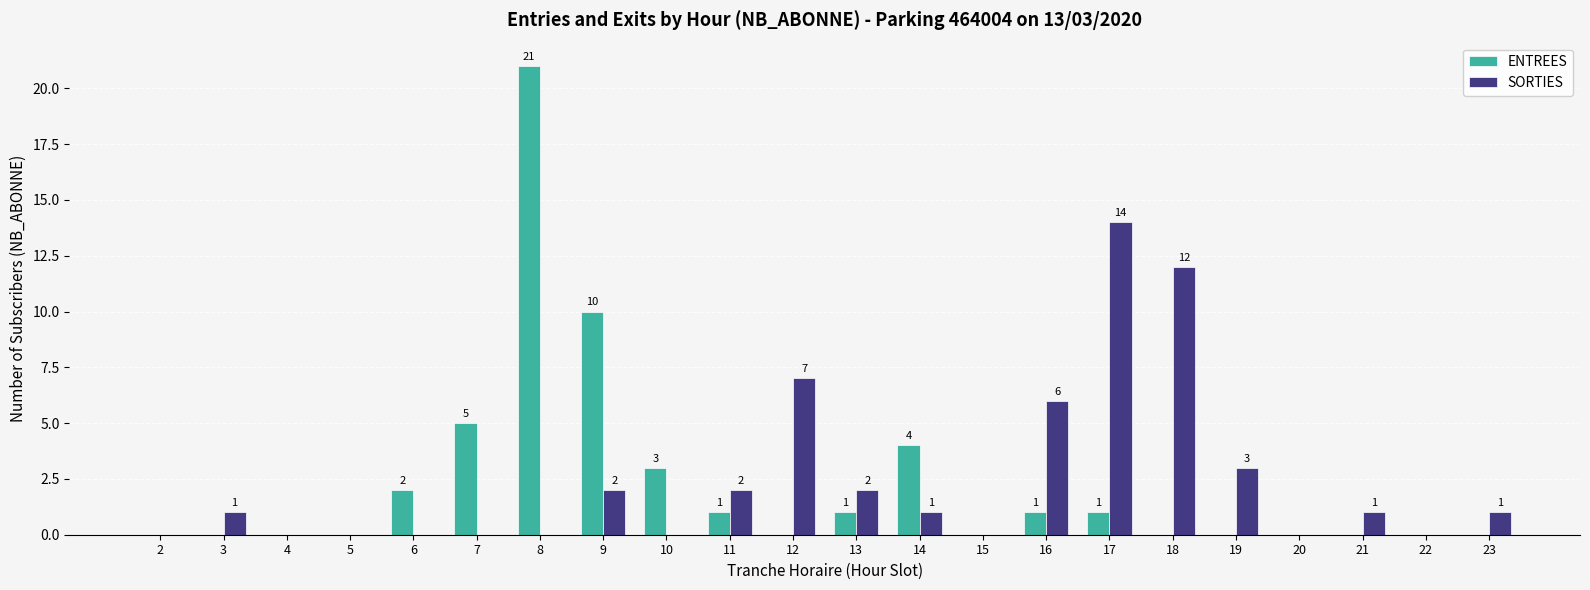

Which series has the largest total across all categories?

SORTIES